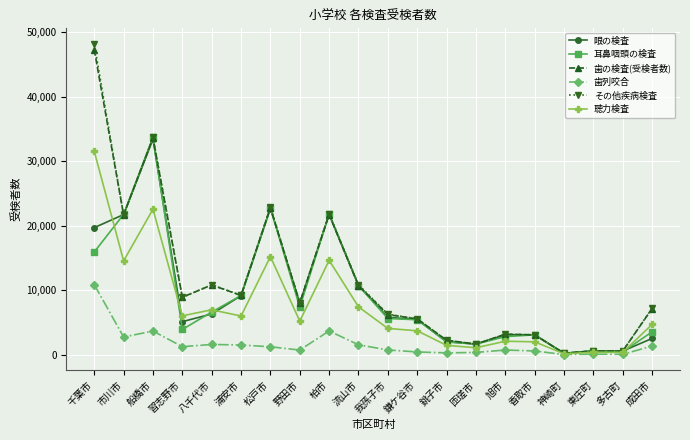

True or false: 歯列咬合 has more than 2 interior local peaks.

True